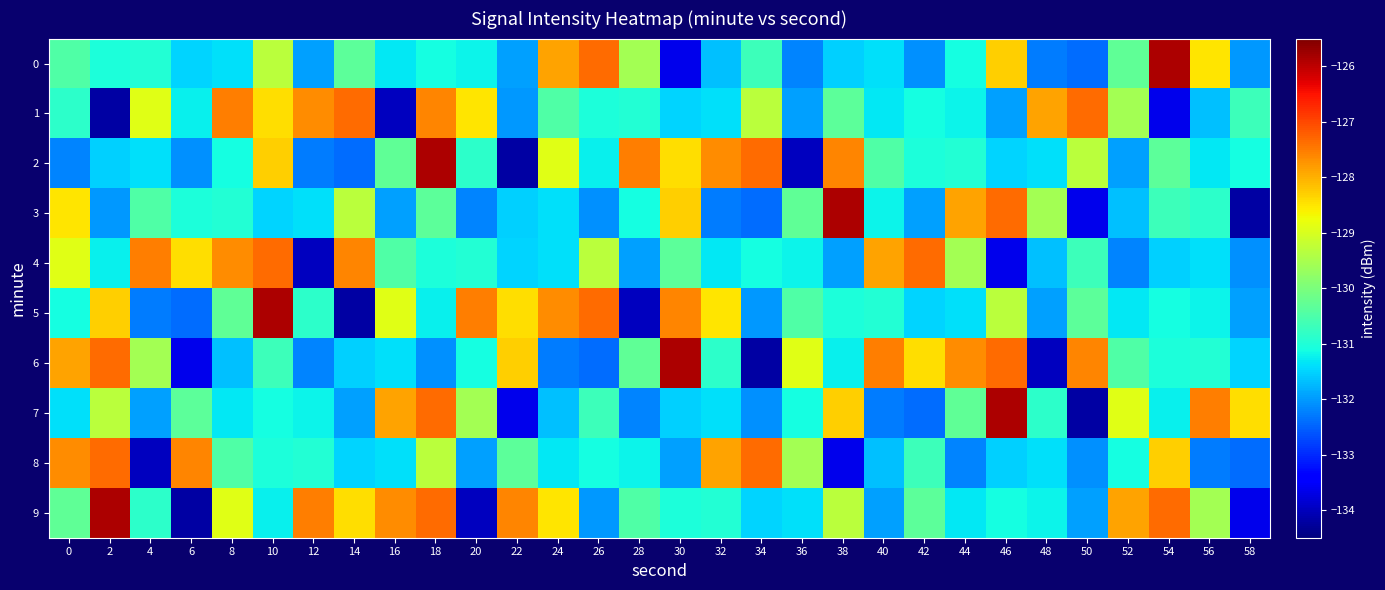

Which has a higher value, 12 or 2?

2